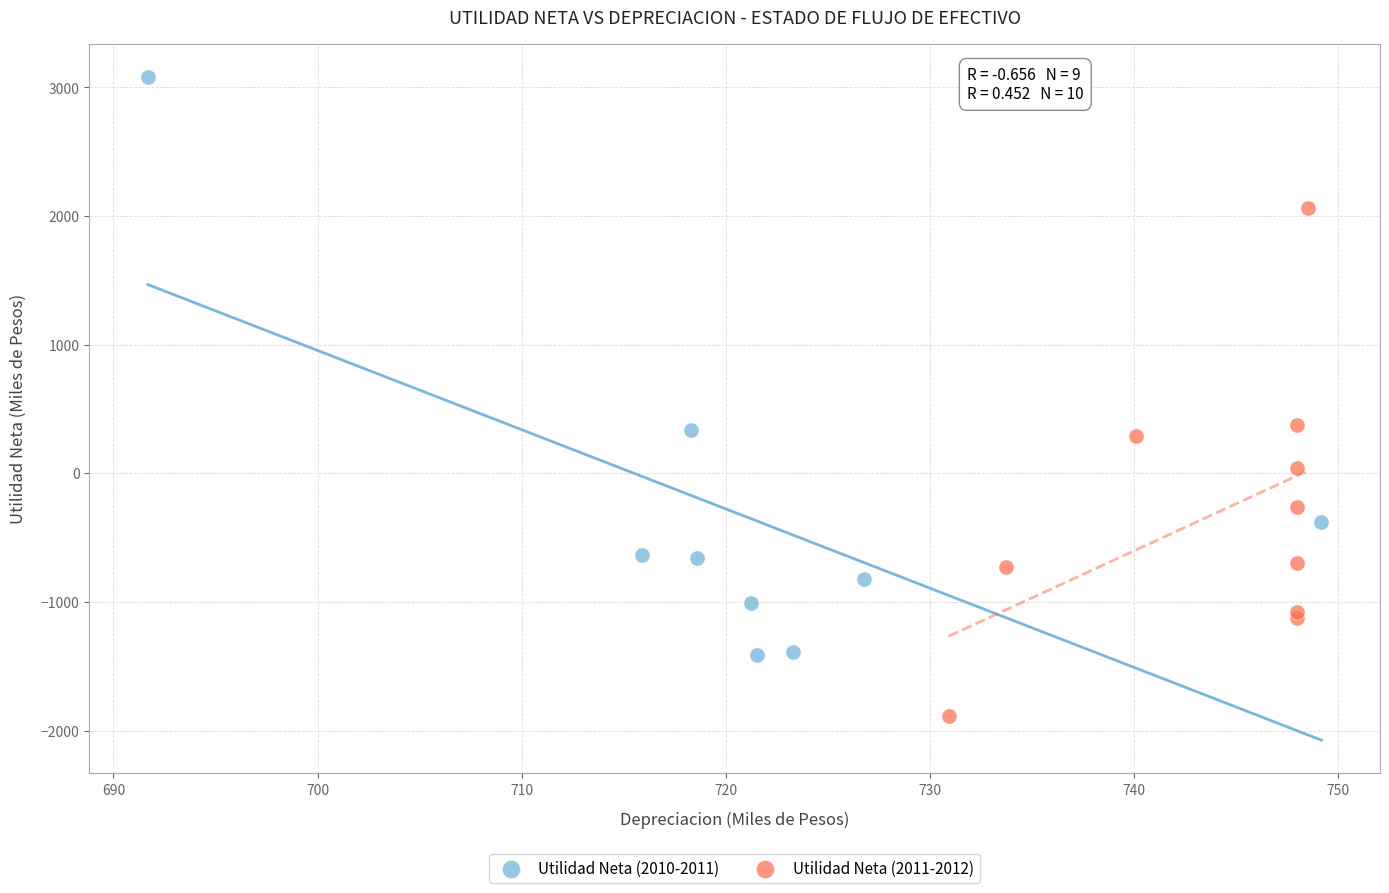

Which series reaches the maximum Y coordinate?

Utilidad Neta (2010-2011)